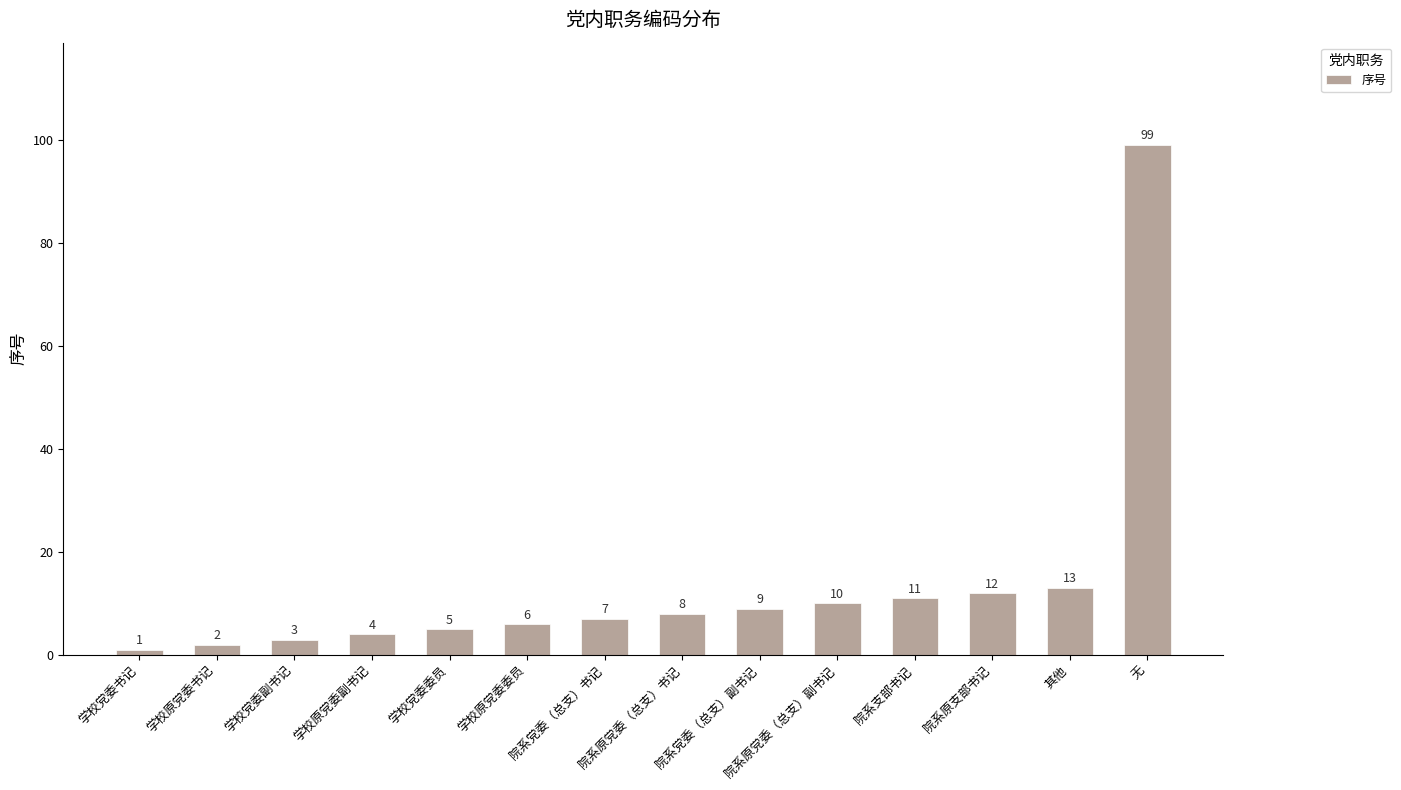

What is the label of the 12th bar from the right?

学校党委副书记